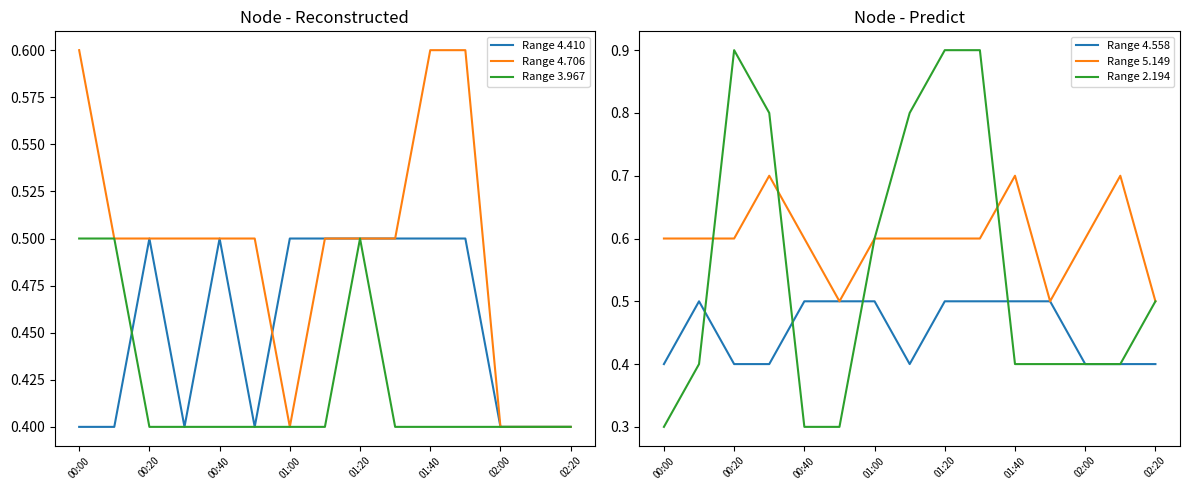

What position from the left is 00:00?

1